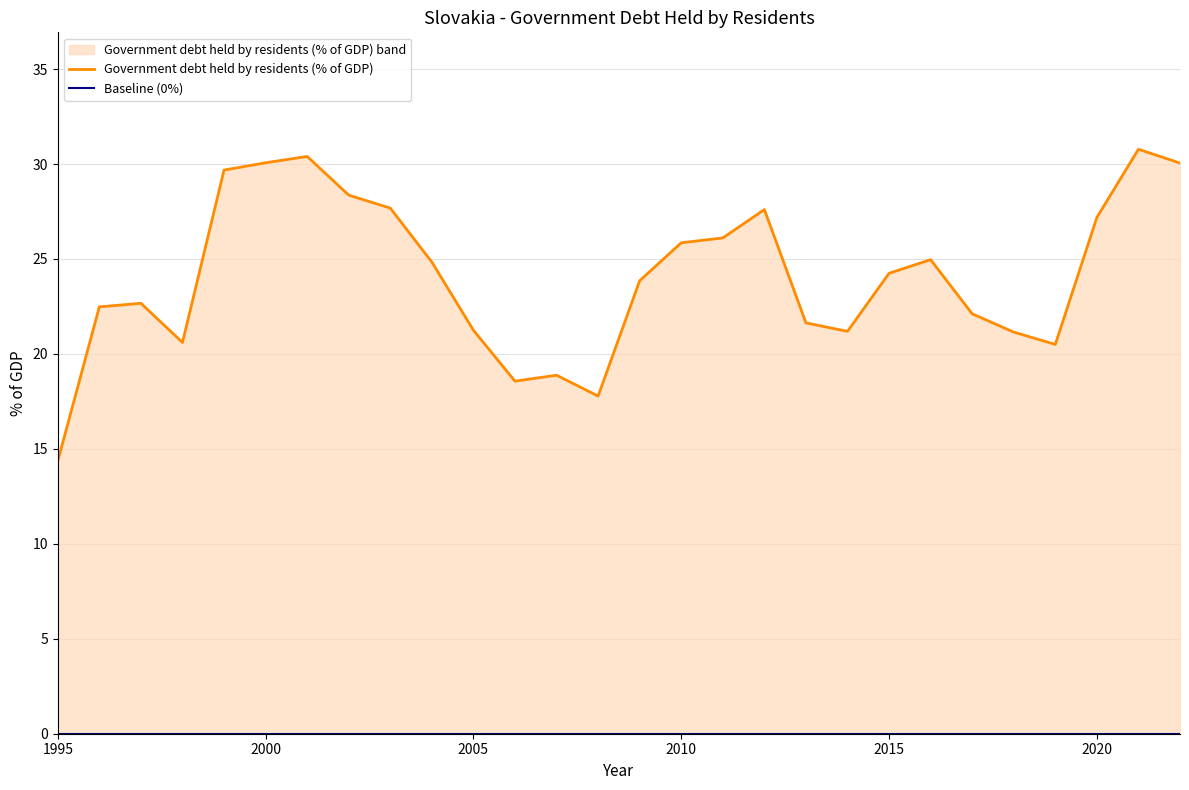

At 2010, list the series in order from largest to smallest.

Government debt held by residents (% of GDP), Baseline (0%)